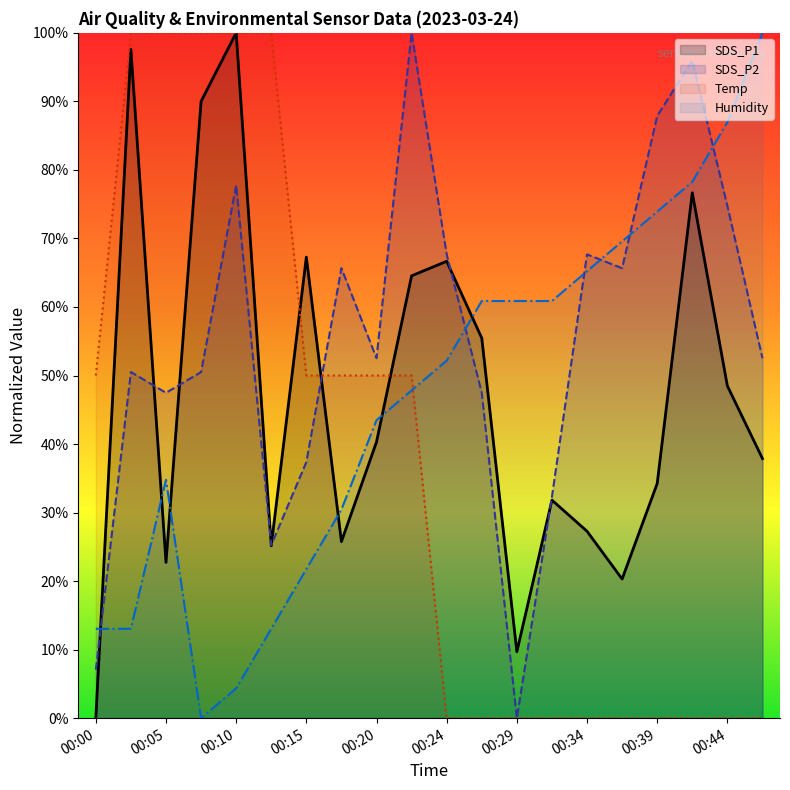

Is it true that Humidity equals 13.0 at 00:02?

True